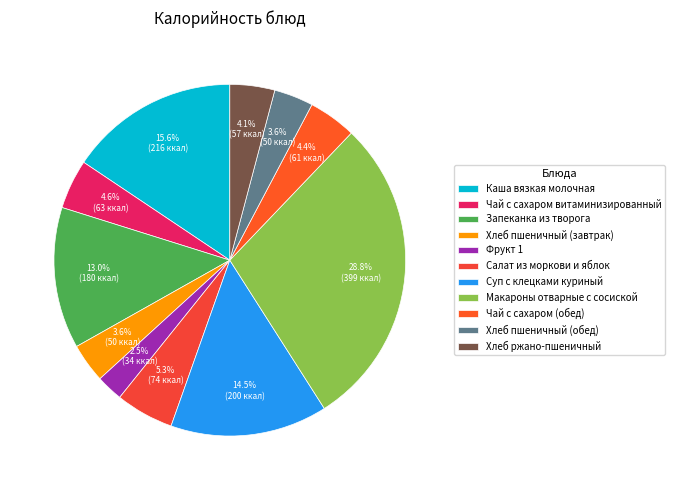

Between Хлеб пшеничный (завтрак) and Хлеб пшеничный (обед), which is larger?

Хлеб пшеничный (завтрак)